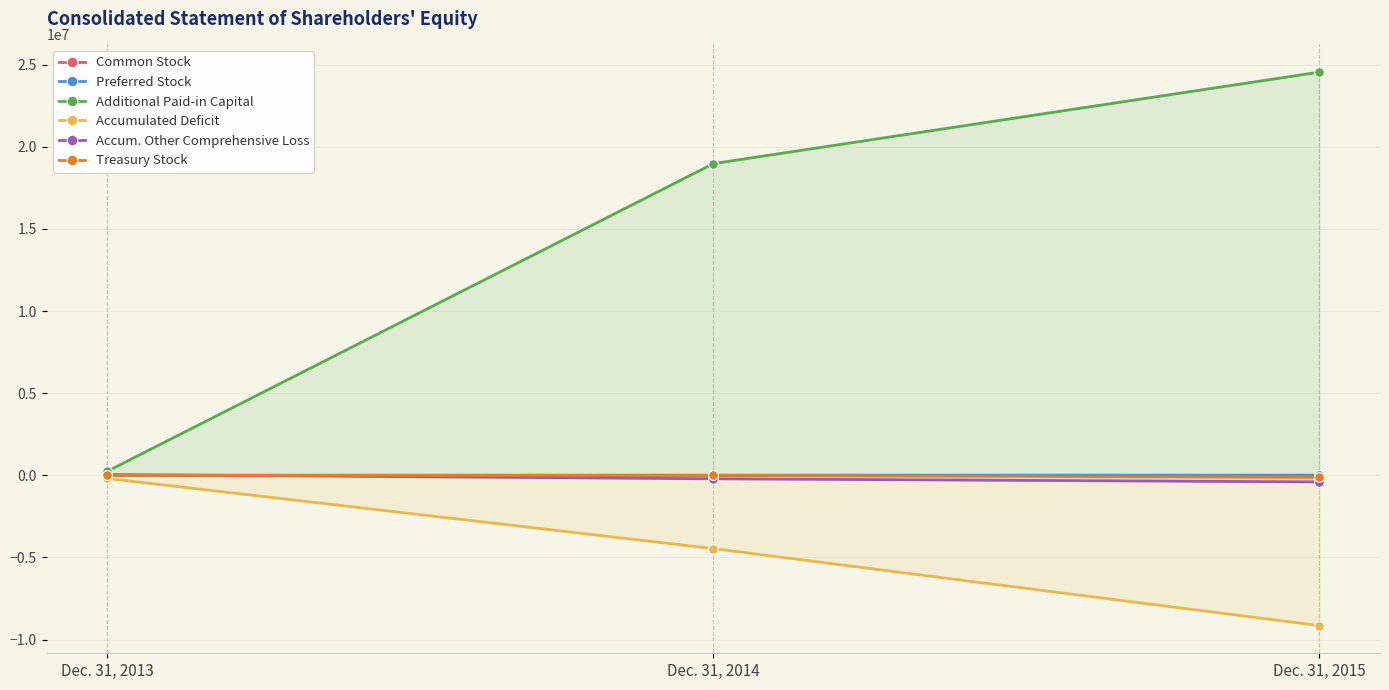

Is the value of Additional Paid-in Capital at Dec. 31, 2013 greater than the value of Accum. Other Comprehensive Loss at Dec. 31, 2015?

Yes